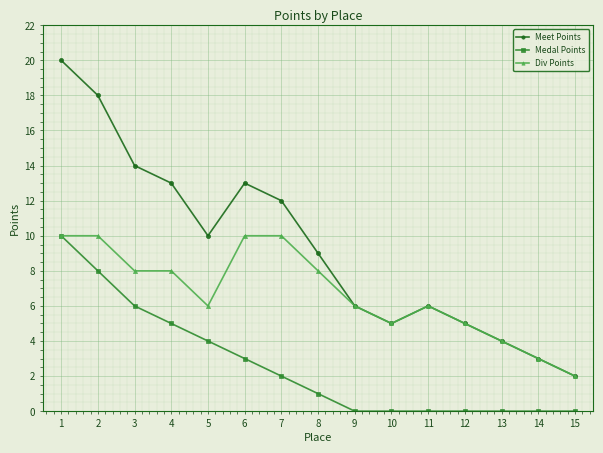

What value does the Div Points series have at 6?

10